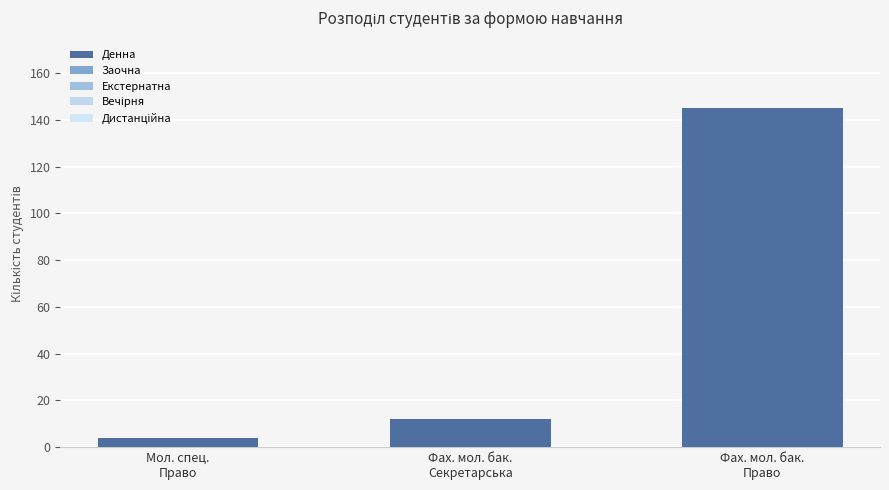

How many distinct data groups are displayed?

1